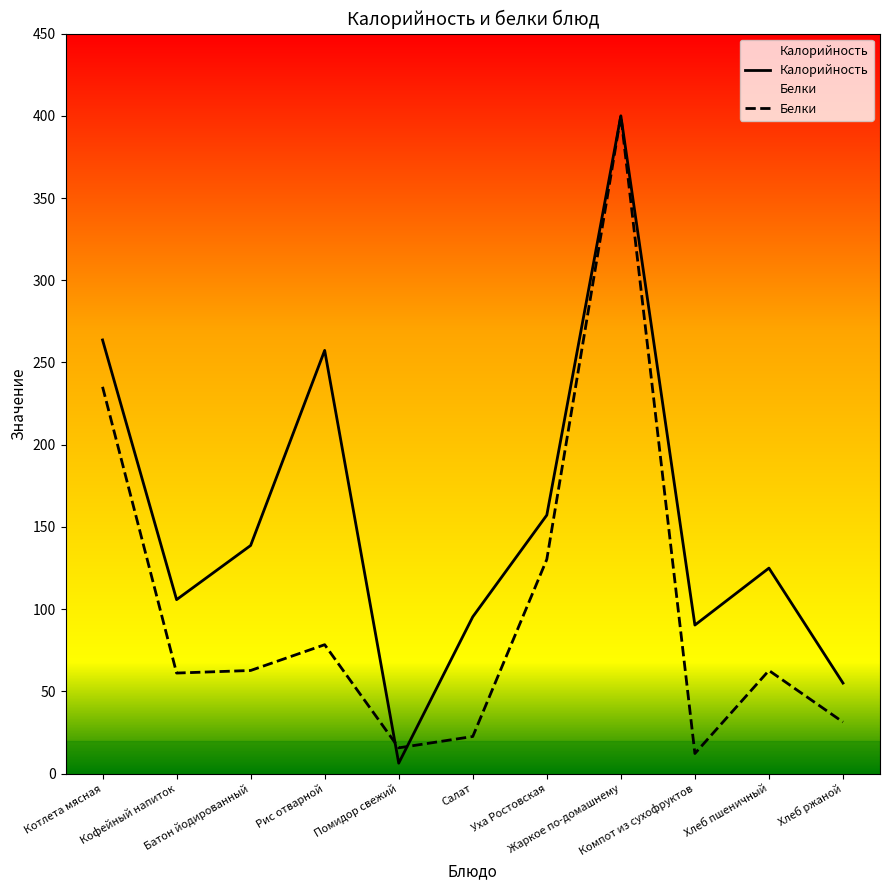

In Калорийность, how many points are higher than both neighbors (excluding endpoints)?

3